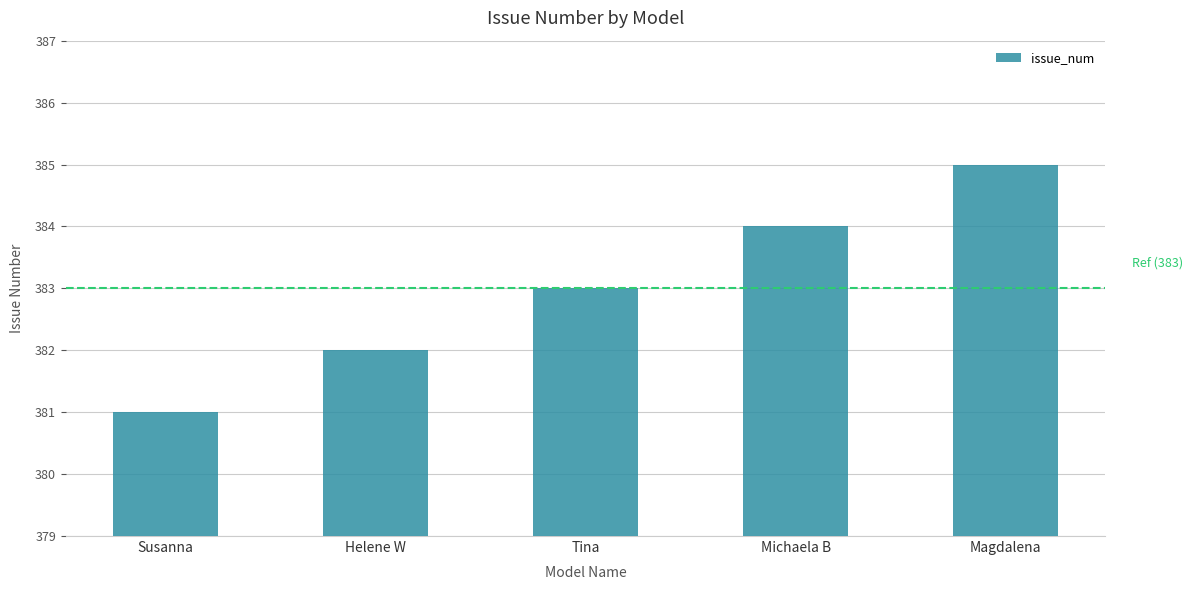

List the labels in order of value, smallest first.

Susanna, Helene W, Tina, Michaela B, Magdalena